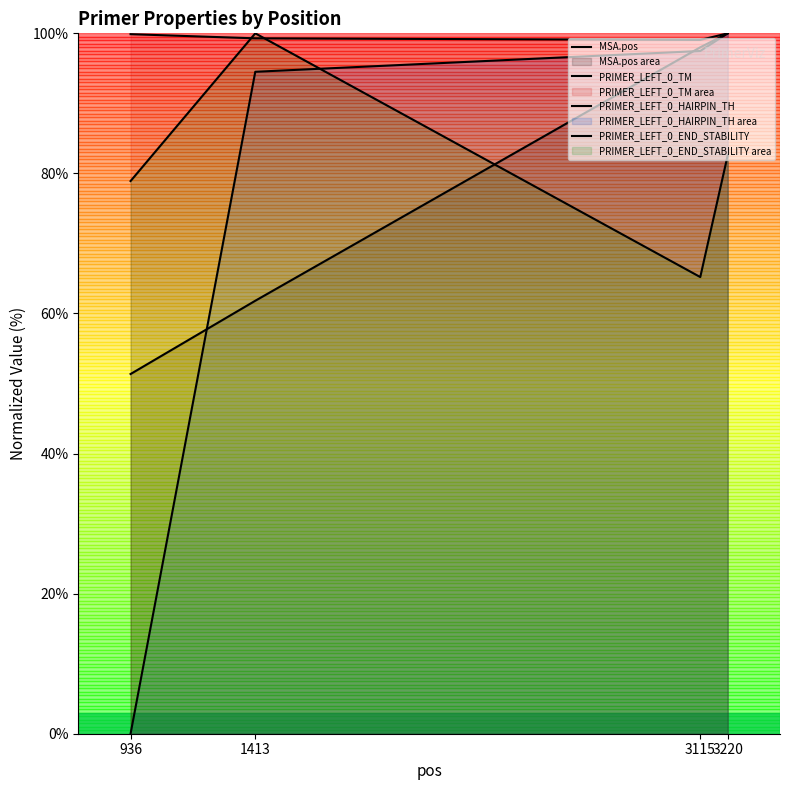

What is the difference between the maximum and minimum values in the PRIMER_LEFT_0_HAIRPIN_TH series?

100.0